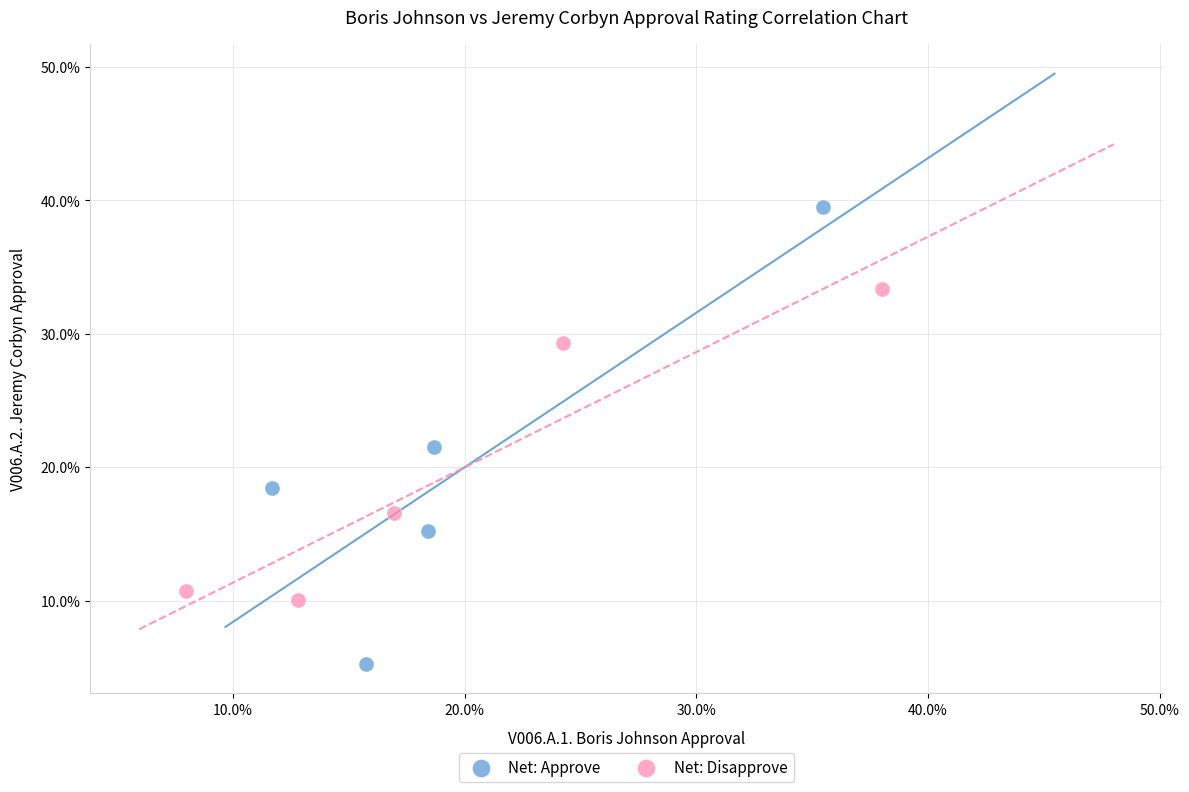

What are all the series names shown in the legend?

Net: Approve, Net: Disapprove